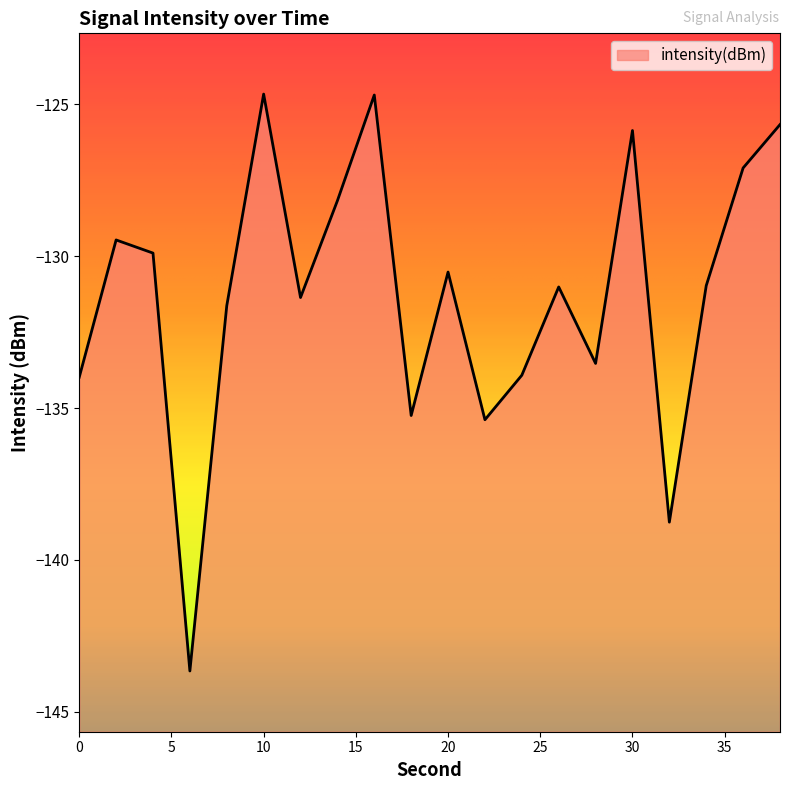

What is the sum of the values at 22 and 28?

-268.9